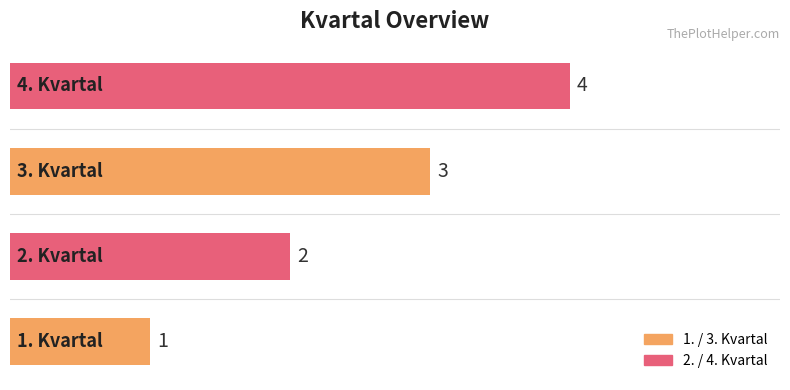

How many values are below 3?

2